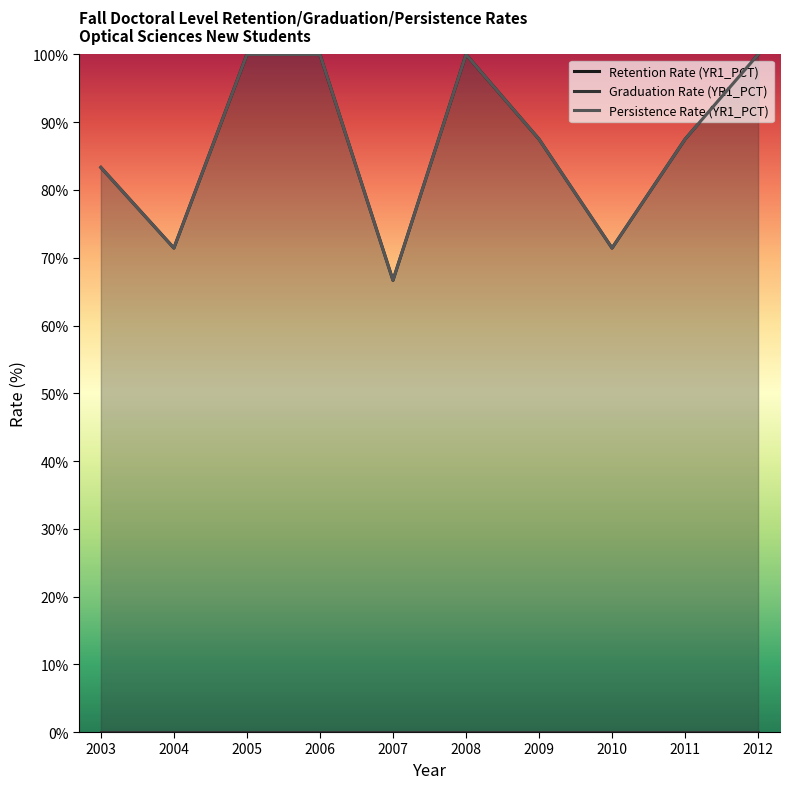

Which series changed the most between 2005 and 2006?

Retention Rate (YR1_PCT)